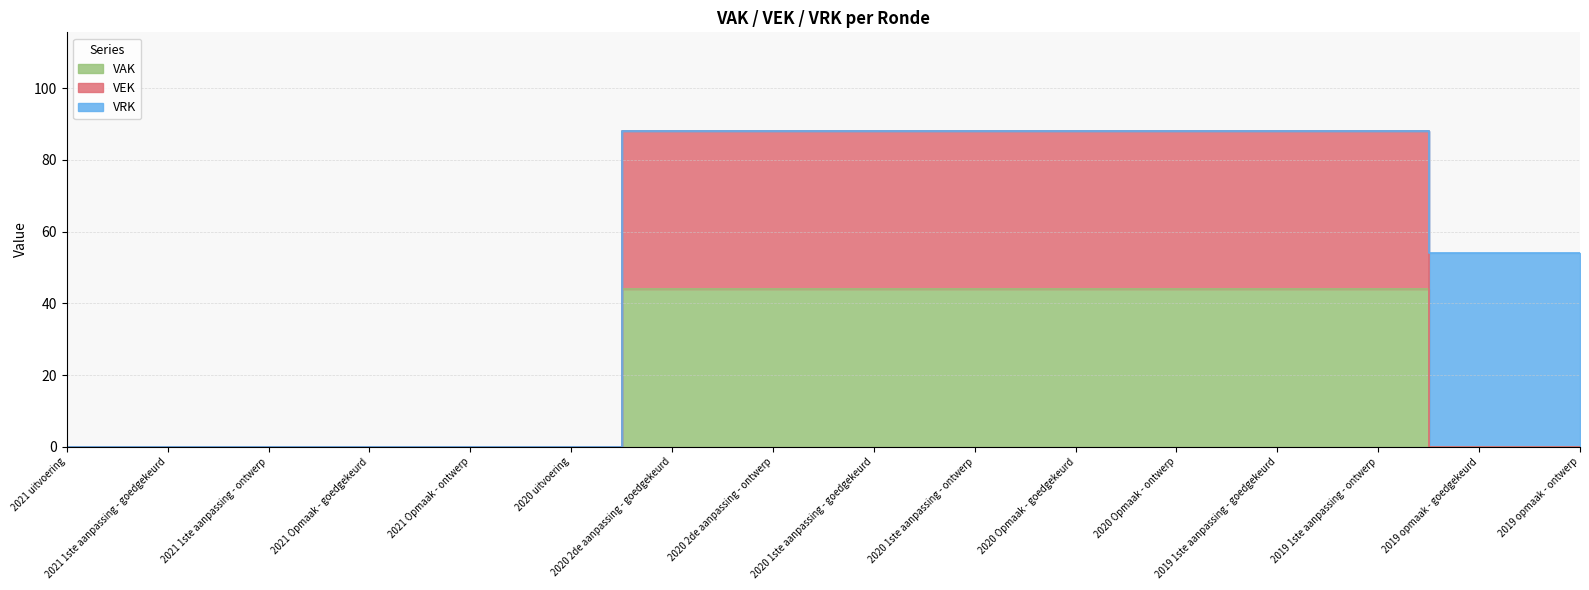

Is the value of VAK at 2019 opmaak - ontwerp greater than the value of VEK at 2020 uitvoering?

No